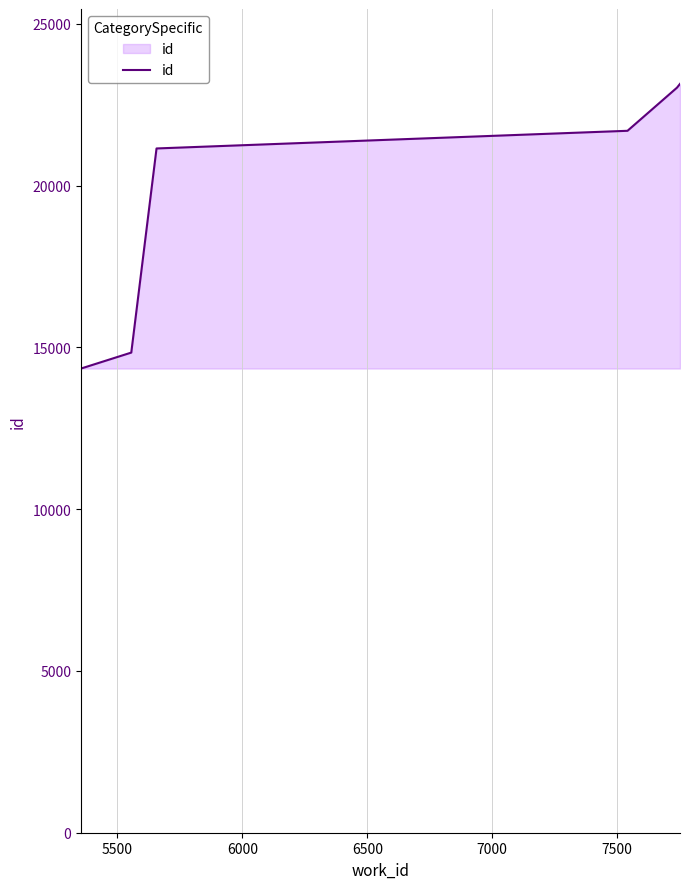

What is the smallest value displayed?

14349